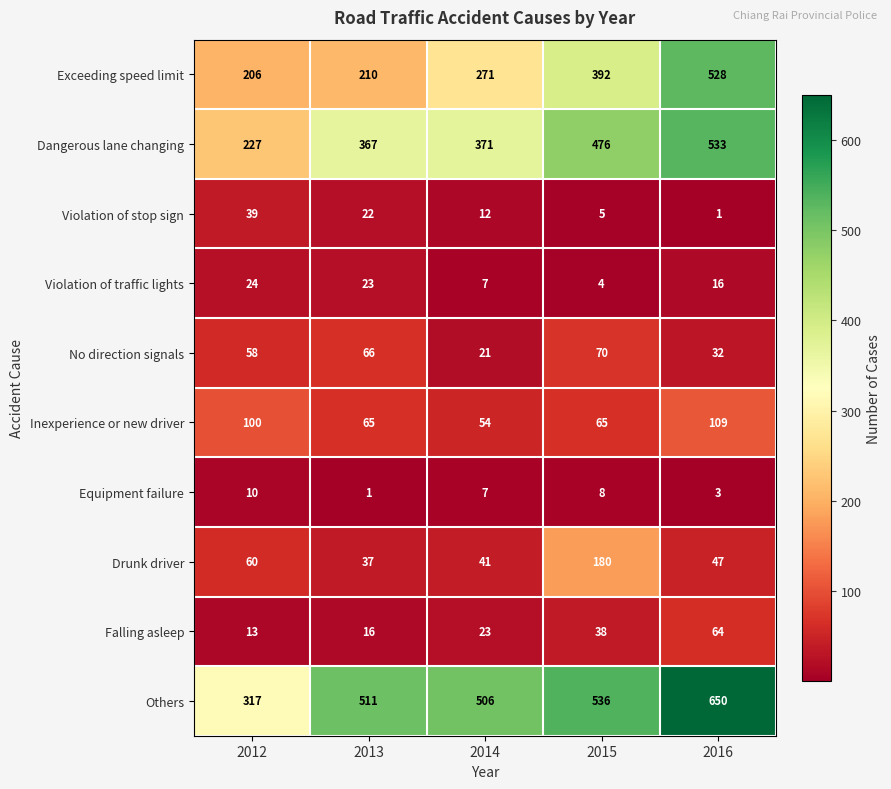

Which category has the highest value in the Drunk driver series?

2015